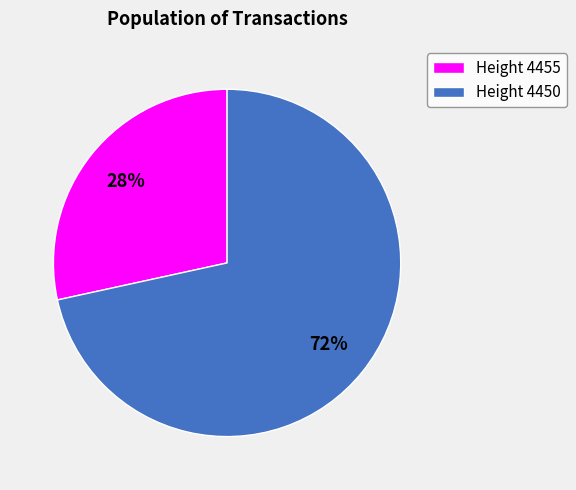

Do Height 4450 and Height 4455 together represent more than half of the pie?

Yes